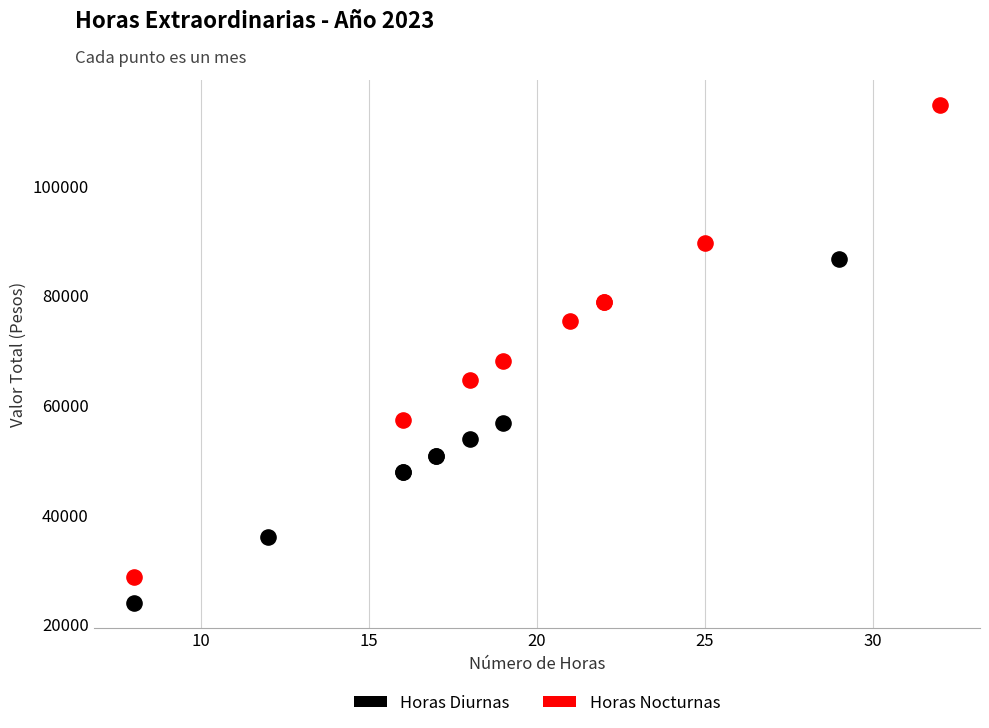

What are all the series names shown in the legend?

Horas Diurnas, Horas Nocturnas